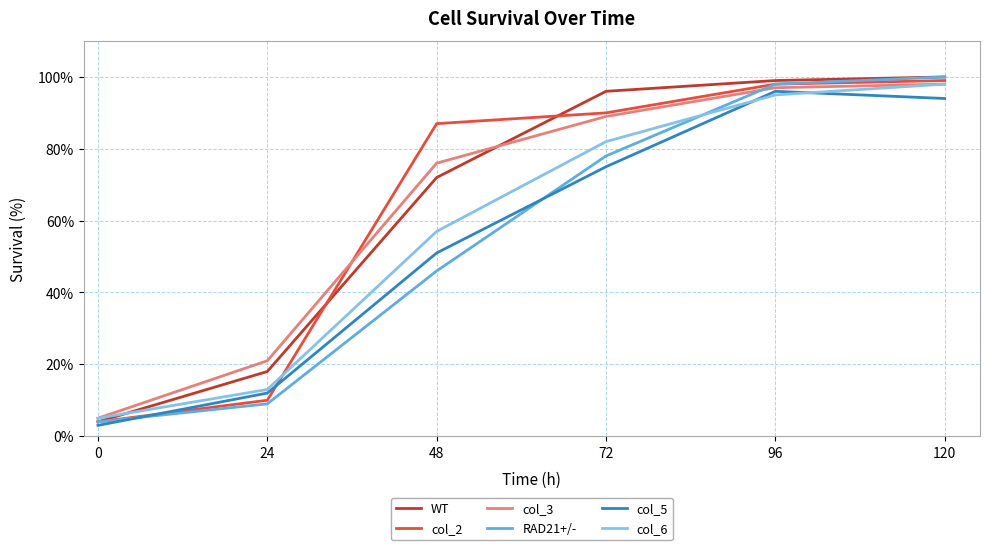

Reading right to left, what are all the values shown in this chart?

WT: 120=100	96=99	72=96	48=72	24=18	0=4
col_2: 120=99	96=98	72=90	48=87	24=10	0=4
col_3: 120=98	96=97	72=89	48=76	24=21	0=5
RAD21+/-: 120=100	96=98	72=78	48=46	24=9	0=4
col_5: 120=94	96=96	72=75	48=51	24=12	0=3
col_6: 120=98	96=95	72=82	48=57	24=13	0=5